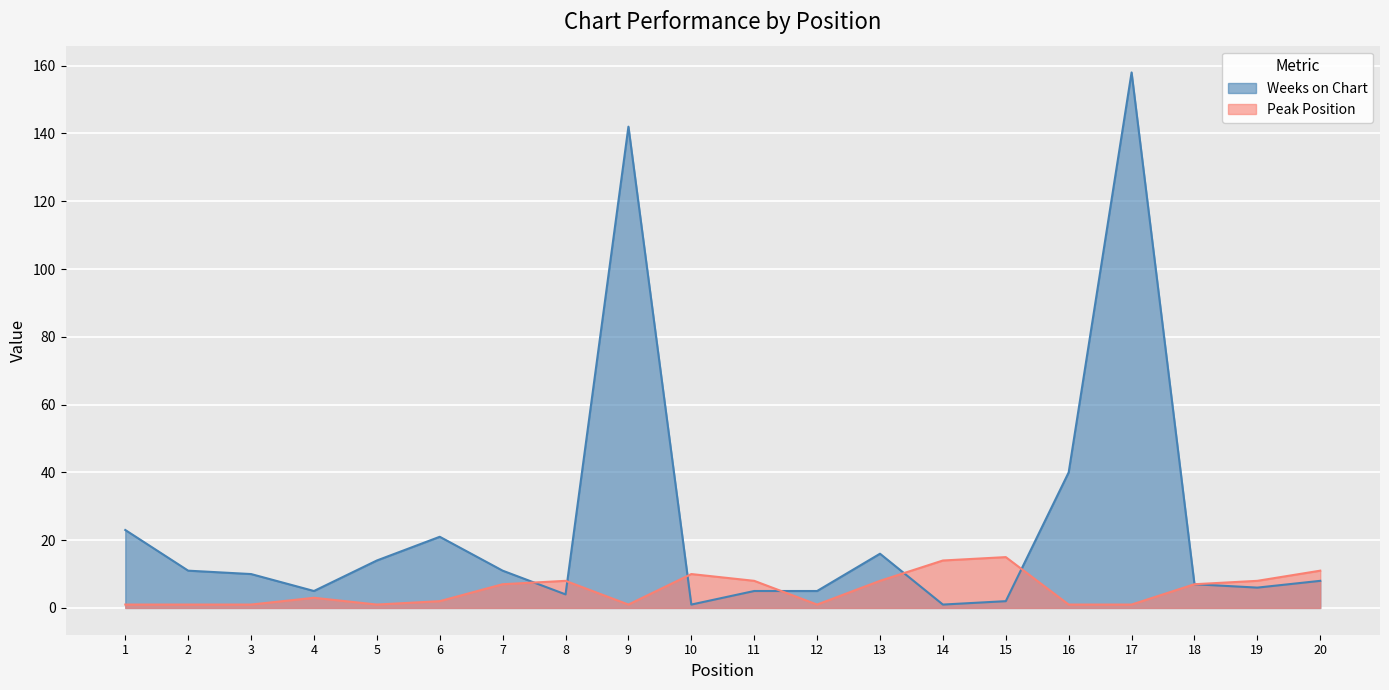

At which label is Peak Position closest to 8?

8